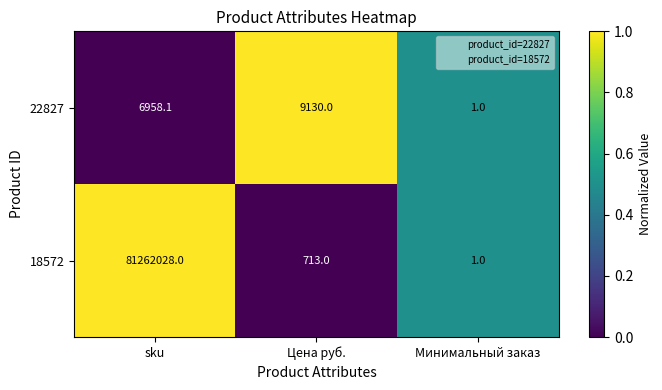

What is the total value across all series at Цена руб.?

9843.0